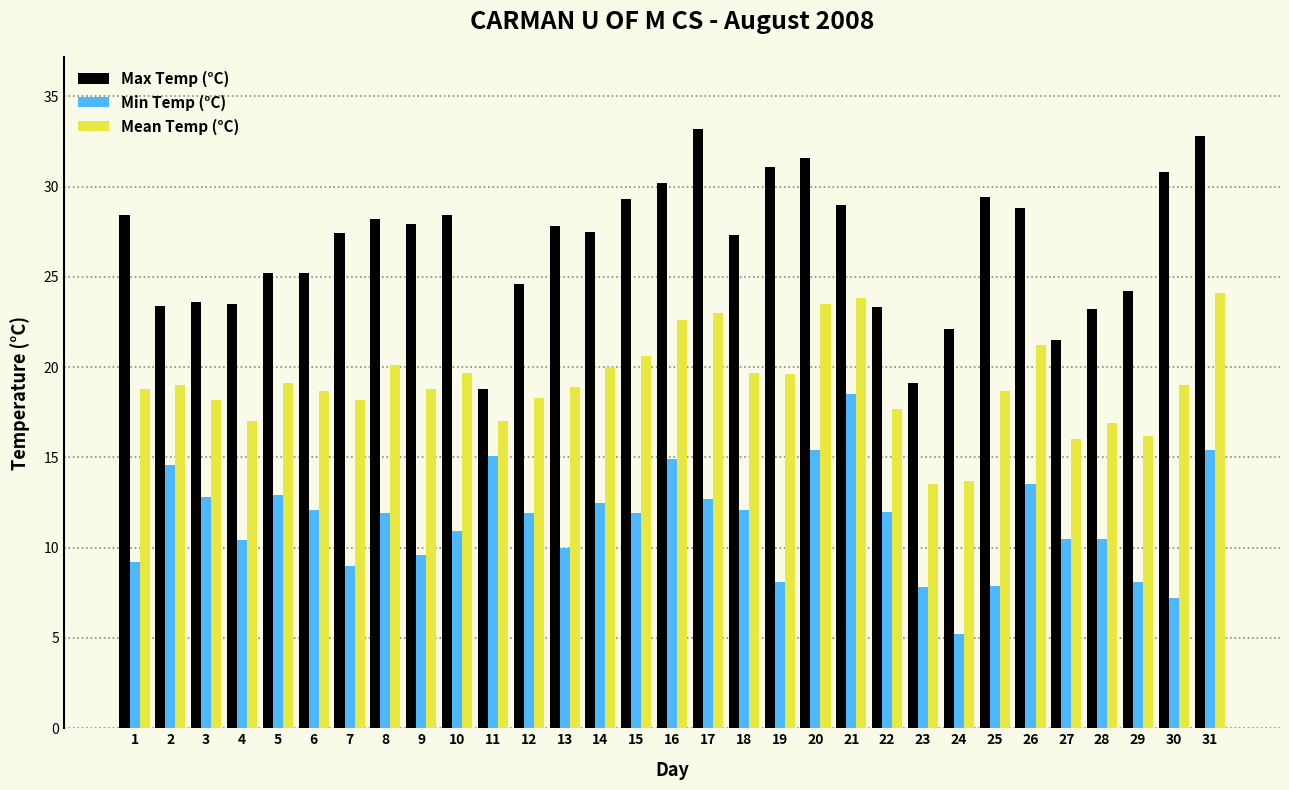

The Min Temp (°C) series shows 15.4 at 31. True or false?

True